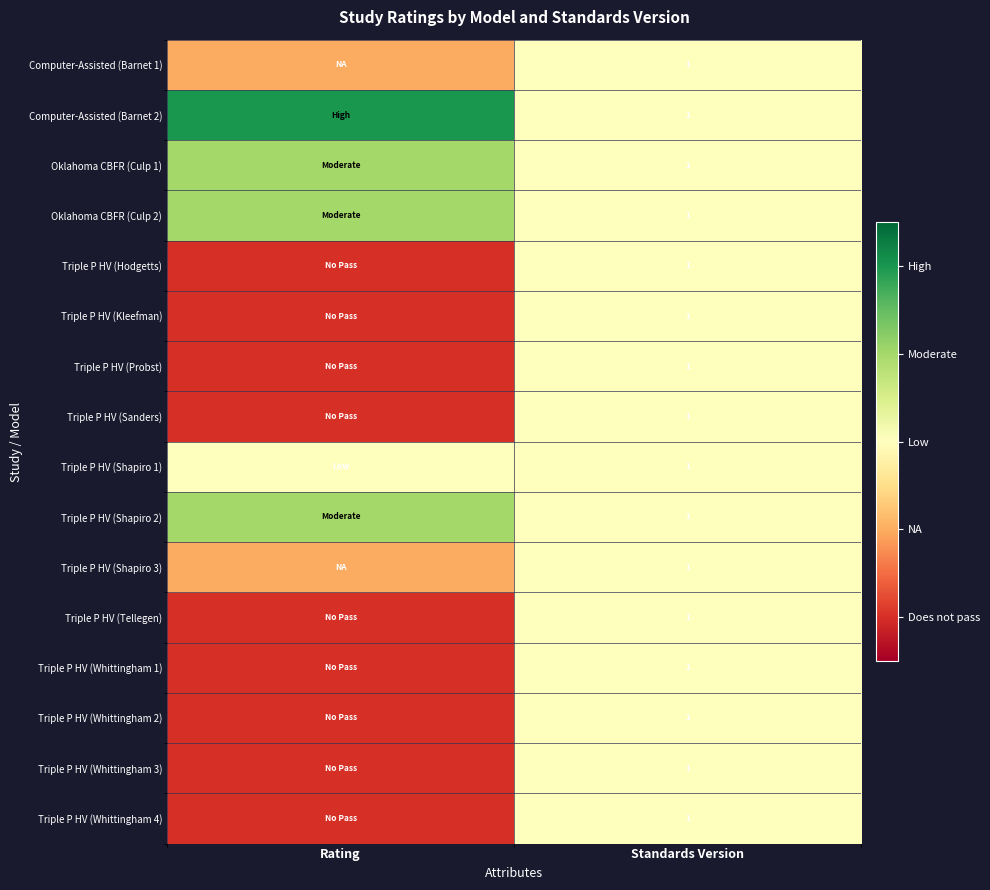

At how many categories does at least one series exceed 0?

2